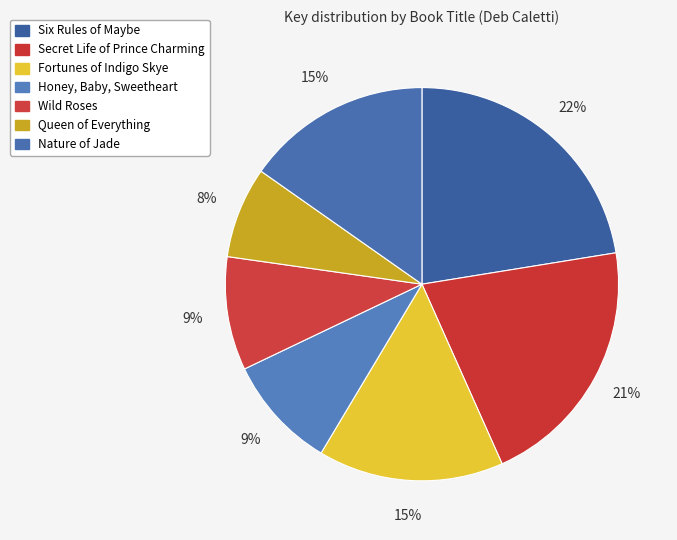

How many slices are in this pie chart?

7